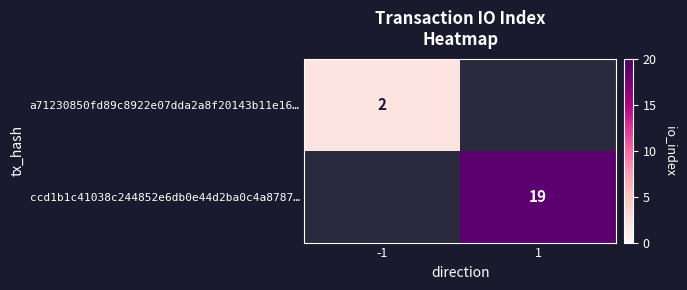

The a71230850fd89c8922e07dda2a8f20143b11e16… series shows 2 at -1. True or false?

True